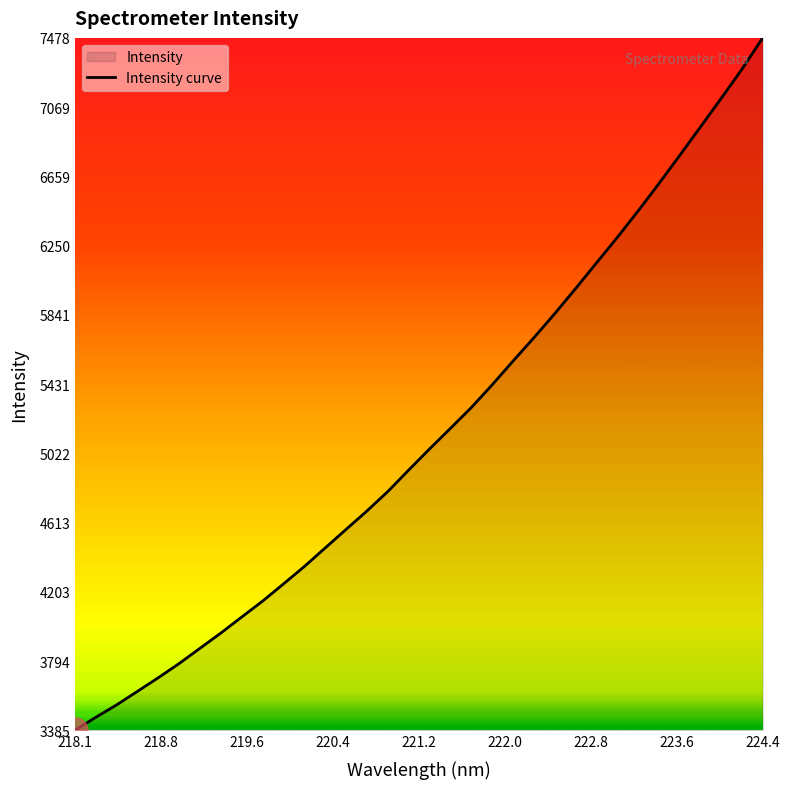

What is the greatest value displayed?

7477.9